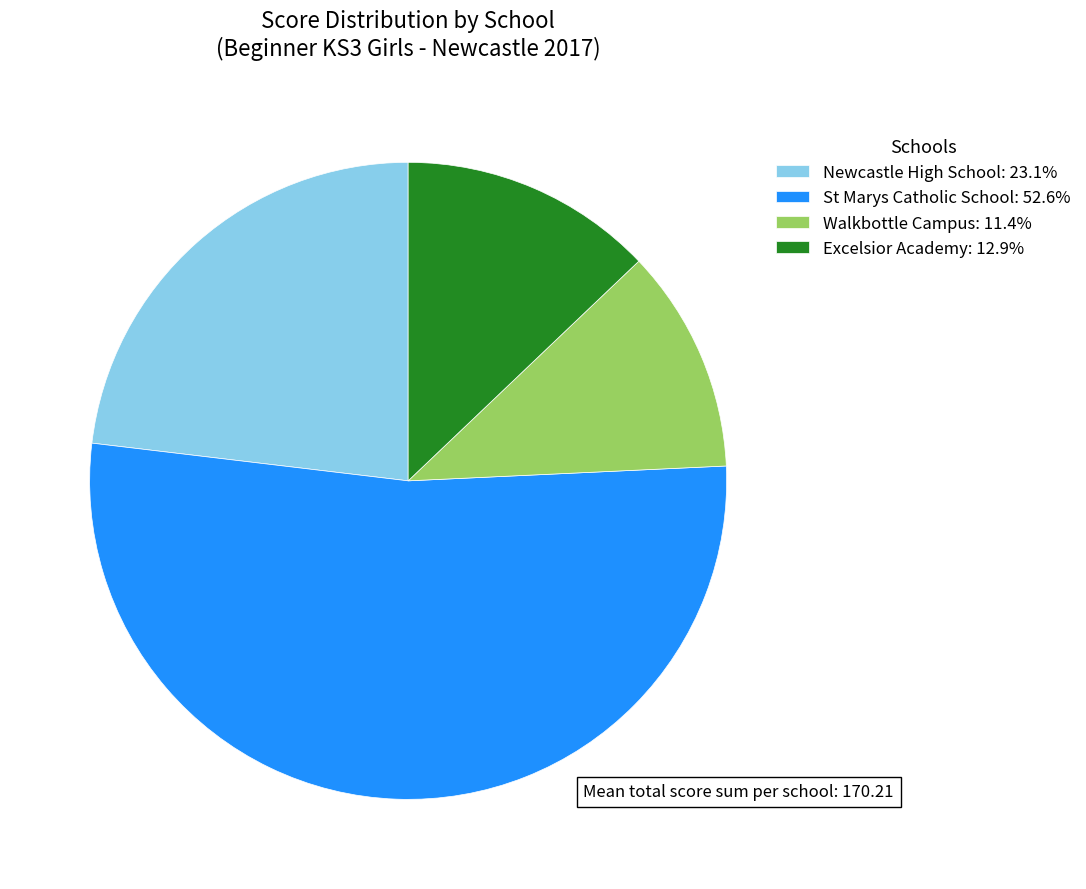

Does Newcastle High School: 23.1% represent more than half of the total?

No